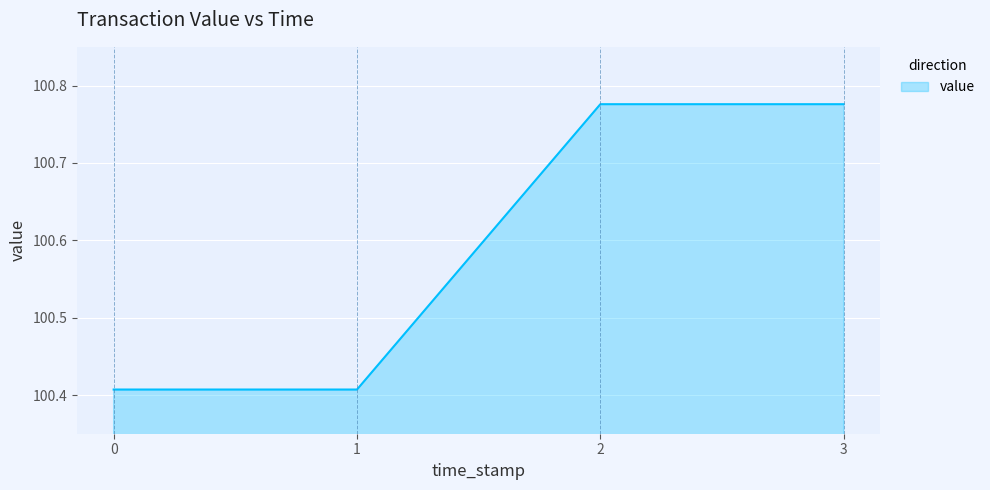

What is the change in value from 0 to 2?

+0.4